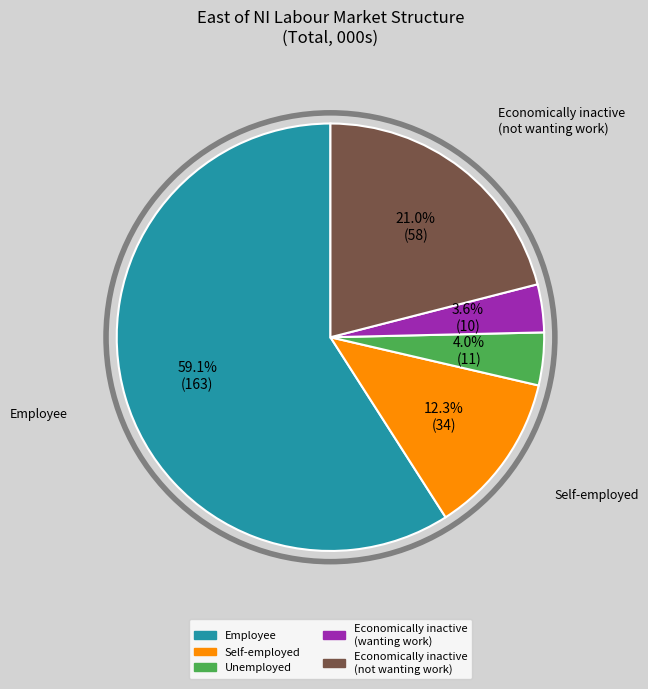

Is there any slice that represents more than half of the pie?

Yes